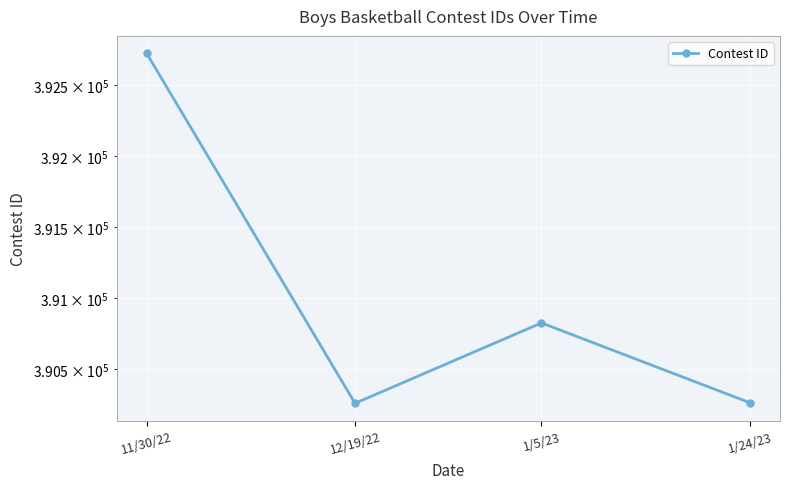

Where is the first local minimum?

12/19/22